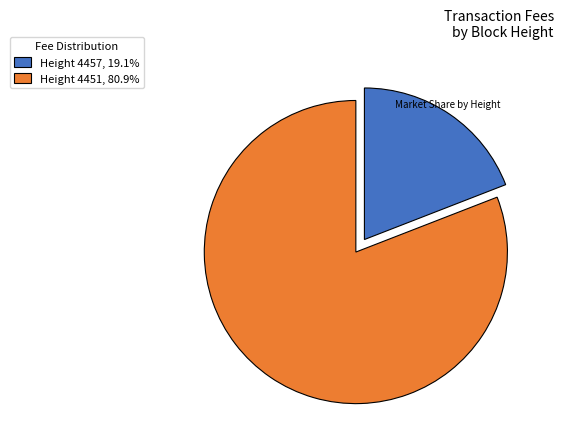

Count the number of slices in the pie.

2